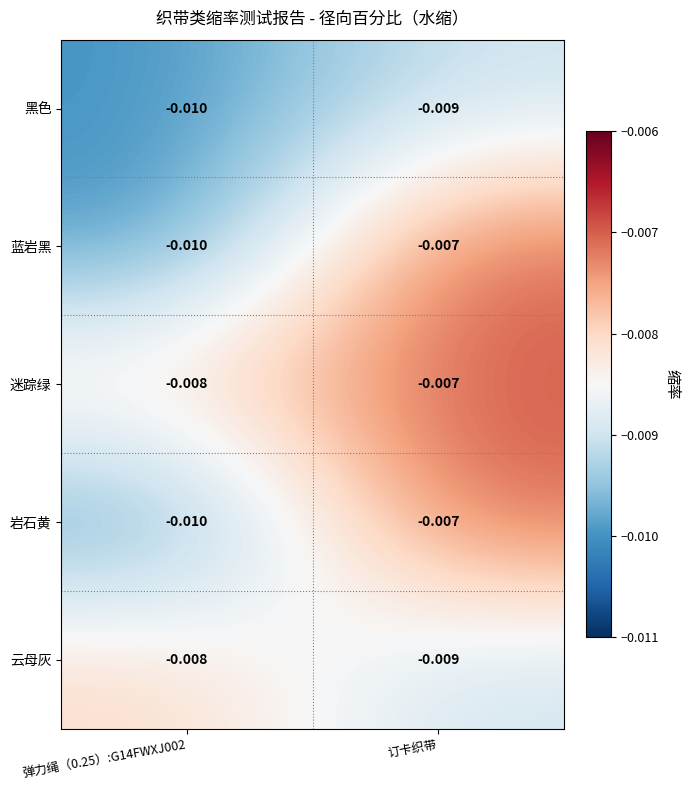

Is the value of 迷踪绿 at 弹力绳（0.25）:G14FWXJ002 greater than the value of 岩石黄 at 弹力绳（0.25）:G14FWXJ002?

Yes